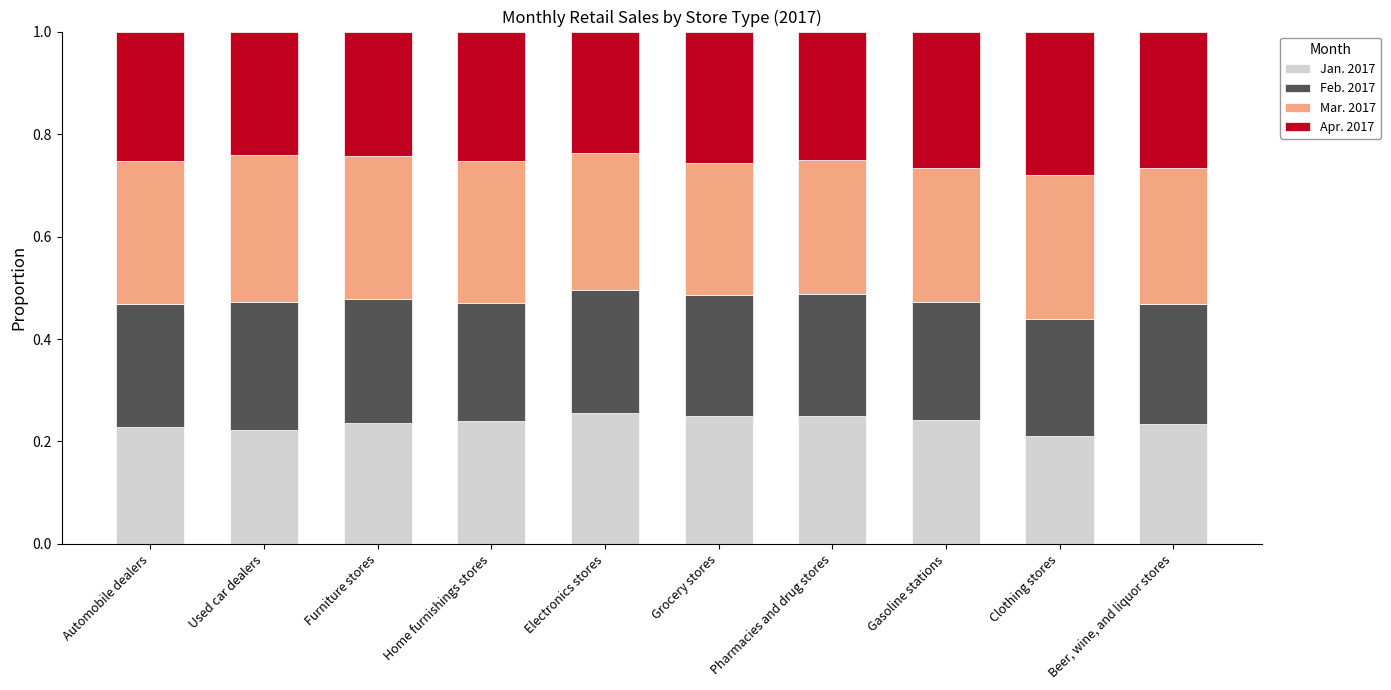

What is the total value across all series at Gasoline stations?

1.0